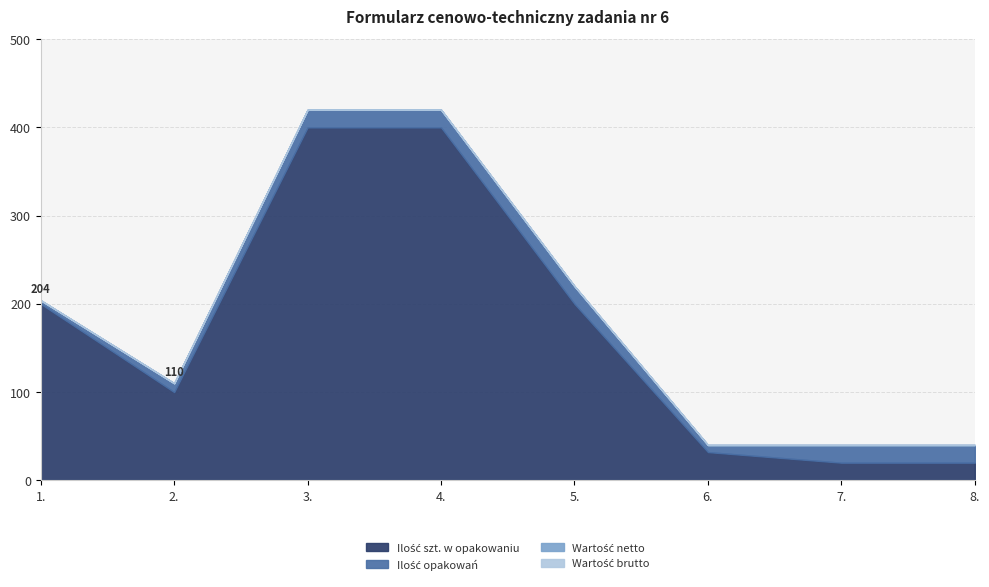

What is the sum of all Ilość szt. w opakowaniu values?

1372